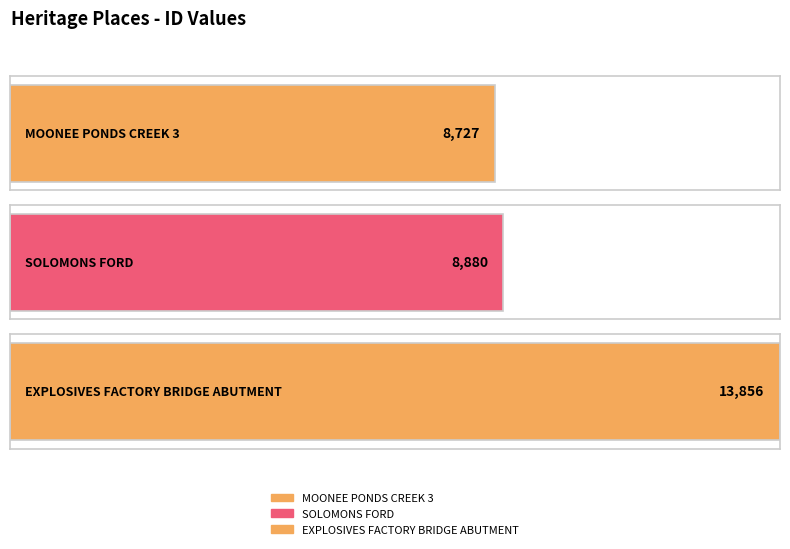

What is the greatest value displayed?

13856